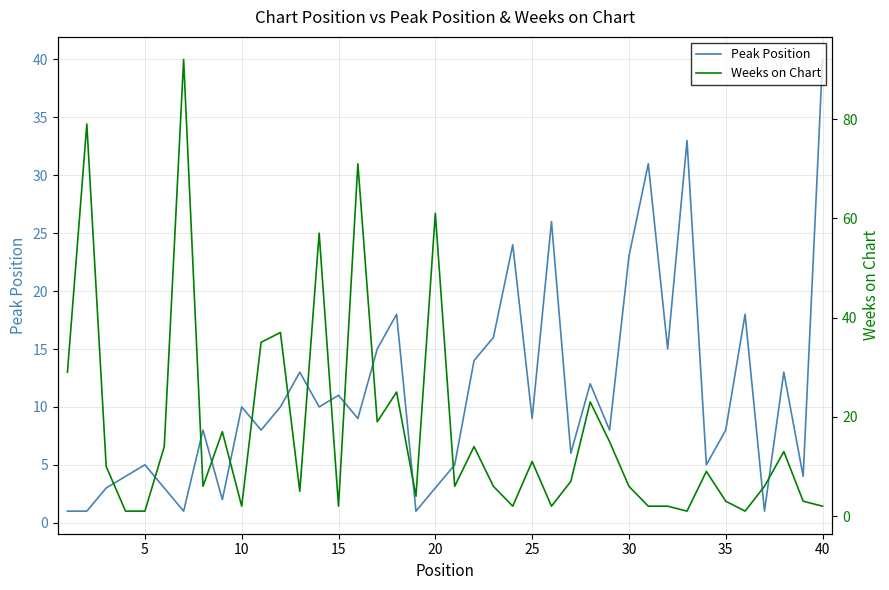

Which category has the highest value in the Peak Position series?

40